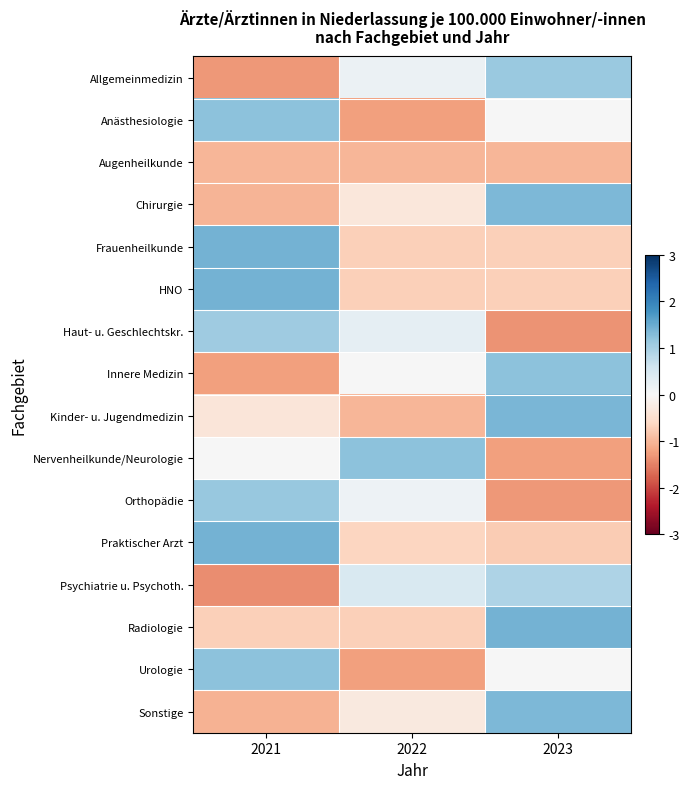

Rank the series at 2021 from lowest to highest value.

Psychiatrie u. Psychoth., Allgemeinmedizin, Innere Medizin, Sonstige, Chirurgie, Augenheilkunde, Radiologie, Kinder- u. Jugendmedizin, Nervenheilkunde/Neurologie, Haut- u. Geschlechtskr., Orthopädie, Anästhesiologie, Urologie, Praktischer Arzt, Frauenheilkunde, HNO